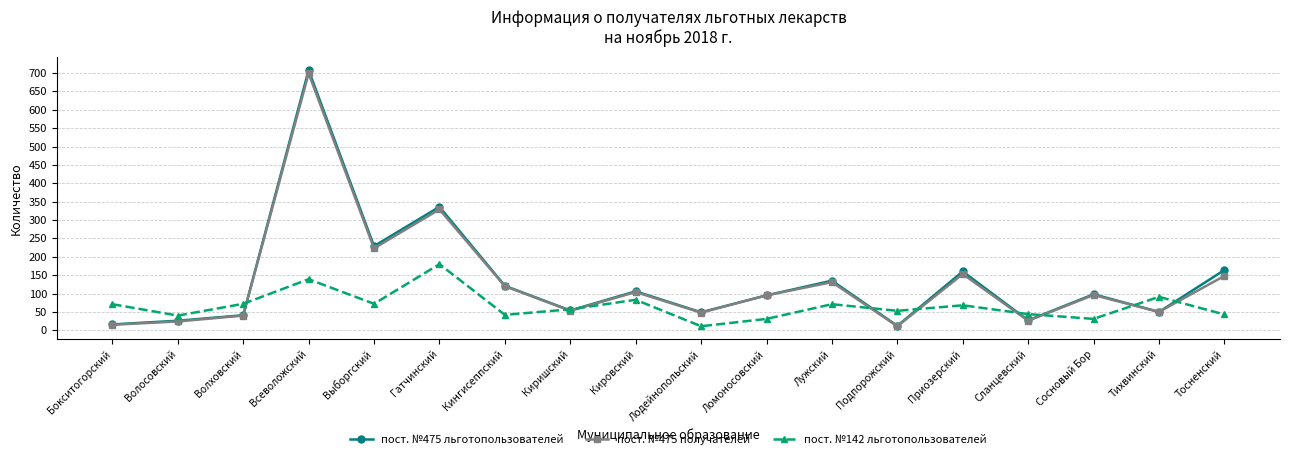

Where is пост. №142 льготопользователей nearest to the value 95?

Тихвинский